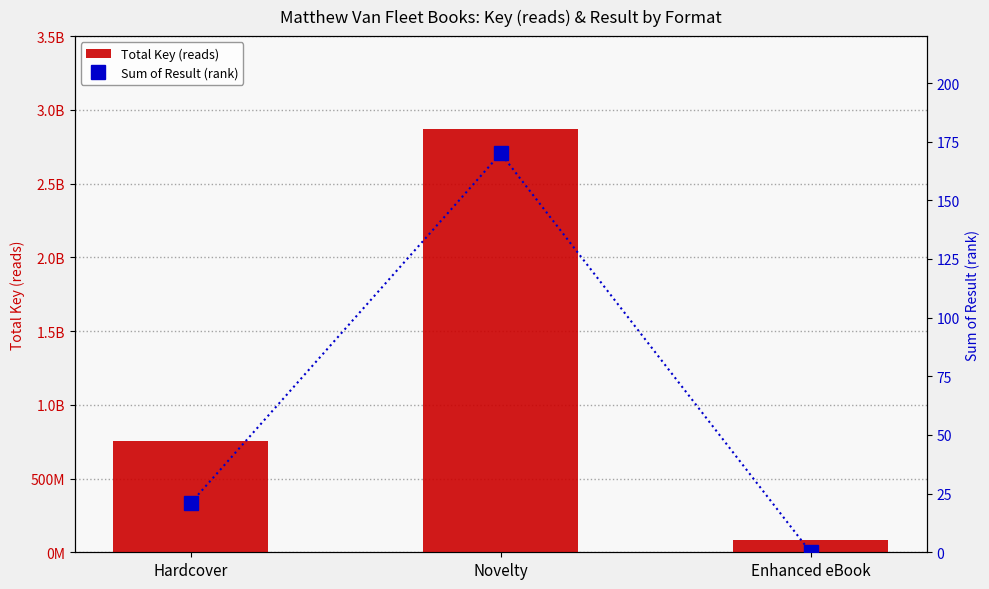

Rank the series by their maximum value, from highest to lowest.

Total Key (reads), Sum of Result (rank)